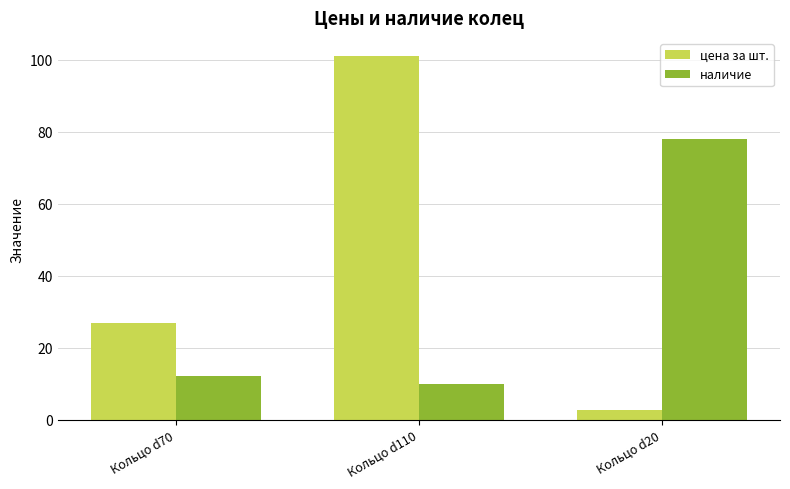

What is the difference between the цена за шт. values at Кольцо d20 and Кольцо d70?

24.0